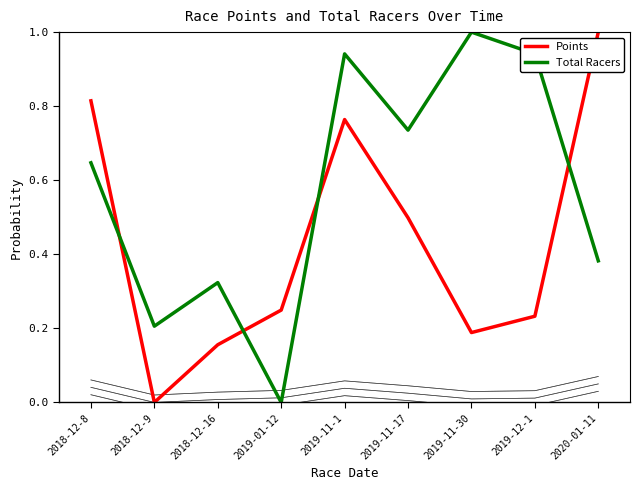

What is the label of the 2nd point from the right?

2019-12-1